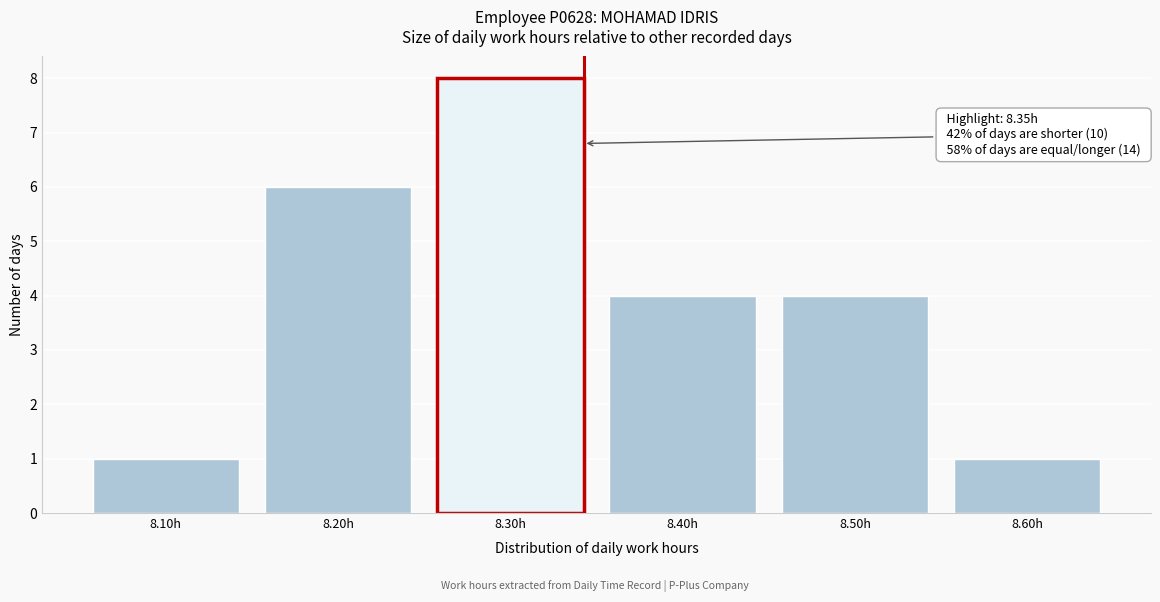

Reading left to right, transcribe all the data shown in this chart.

1	6	8	4	4	1